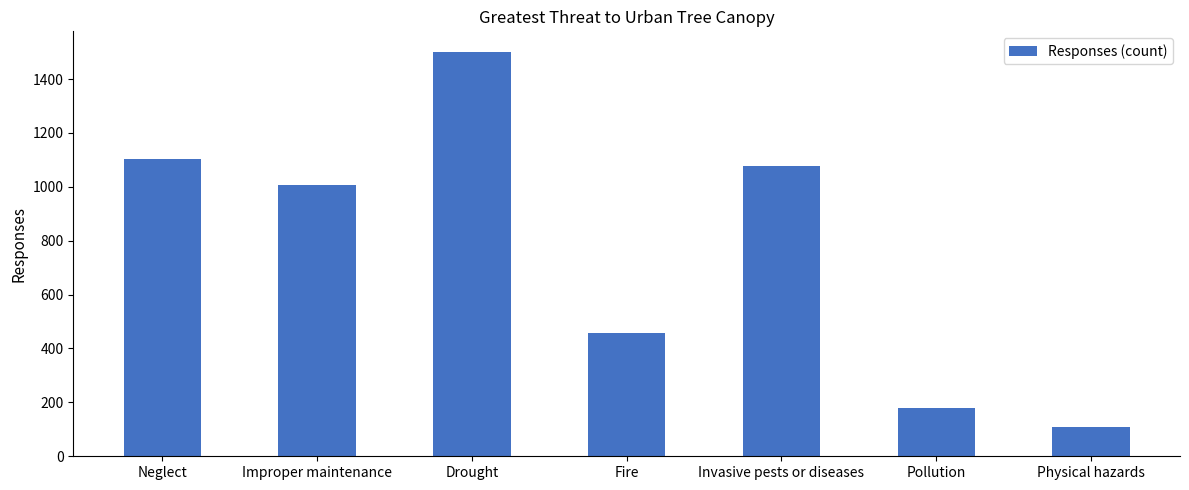

What is the maximum value shown in the chart?

1502